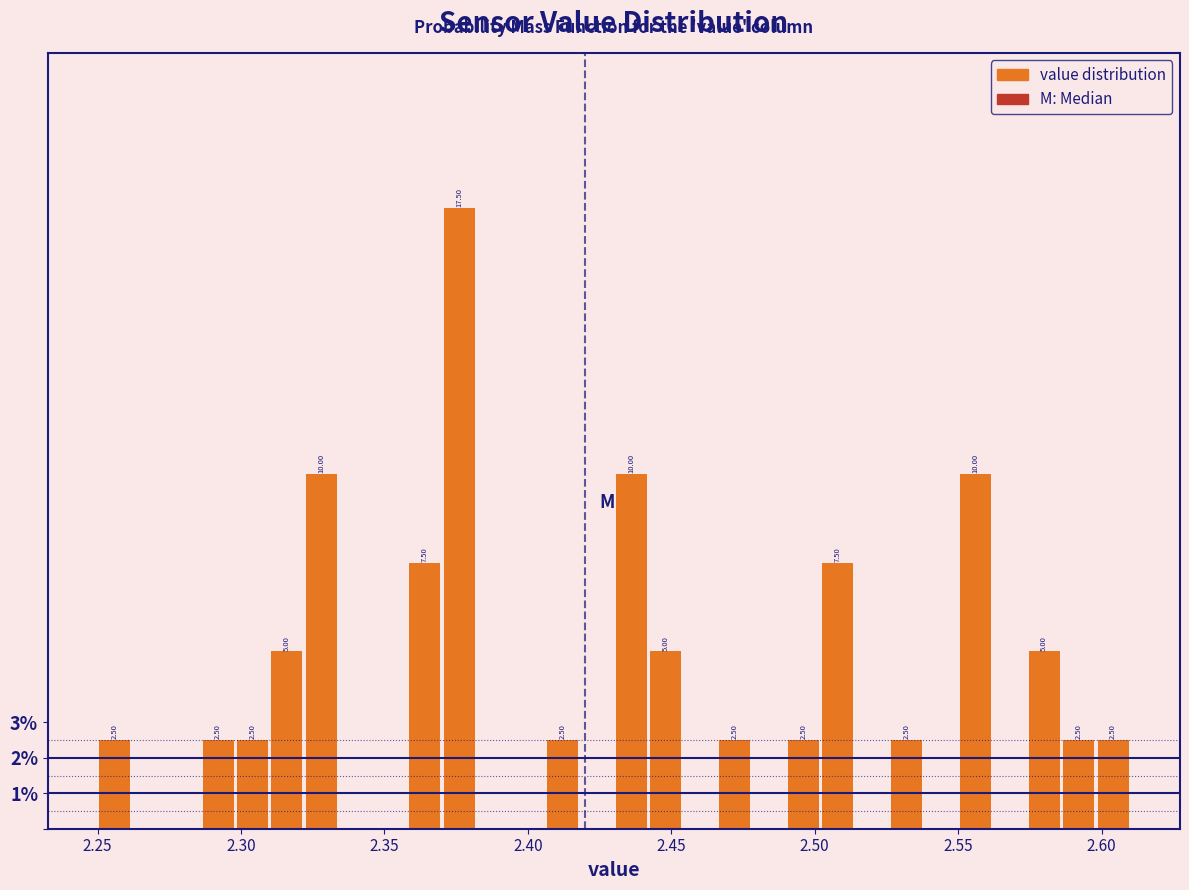

Read against the x-axis, roughly where is the centre of the tallest bar?

2.375